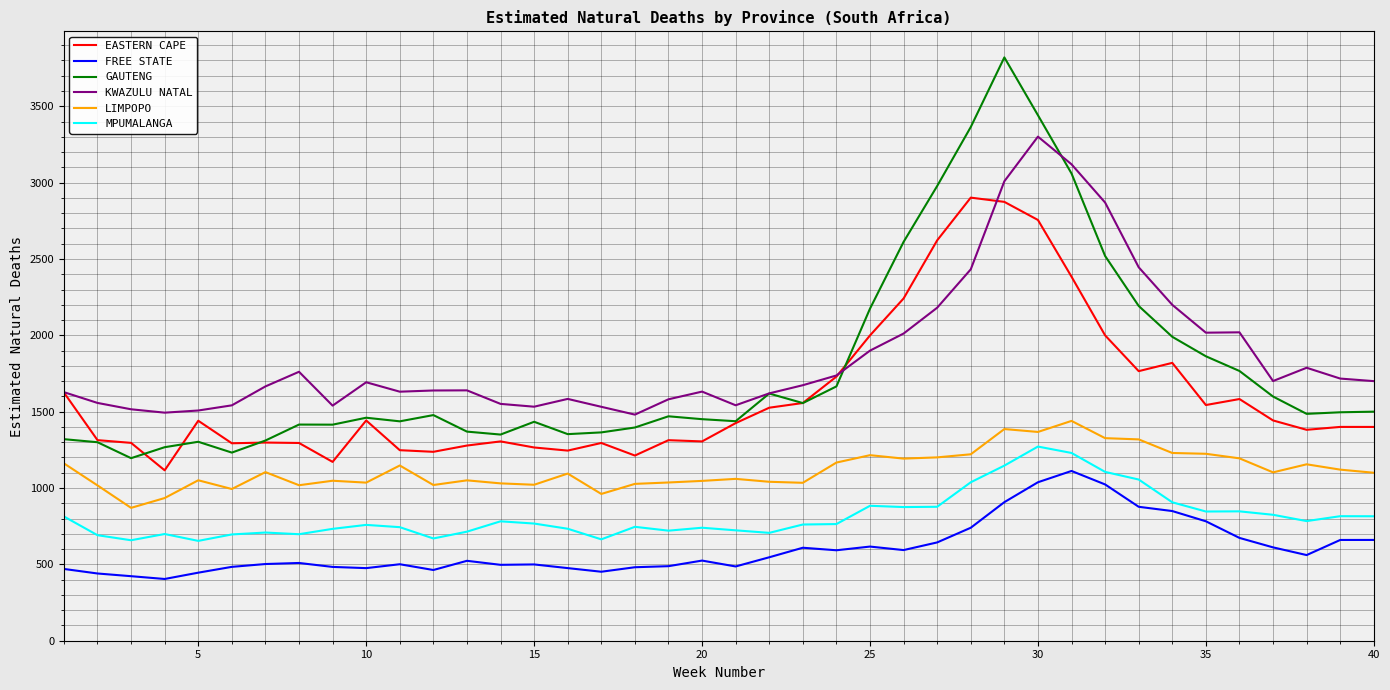

Which series has the largest range (max minus min)?

GAUTENG